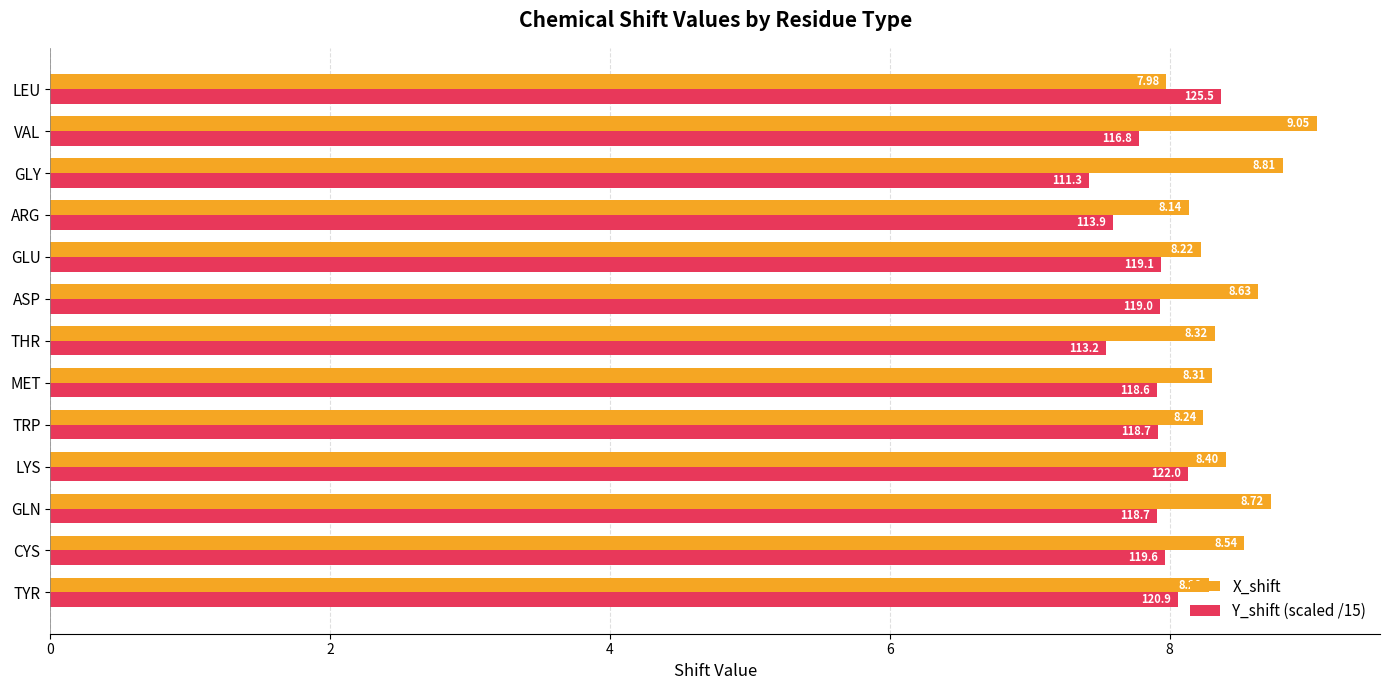

What is the spread (max minus min) of values at LYS?

0.3